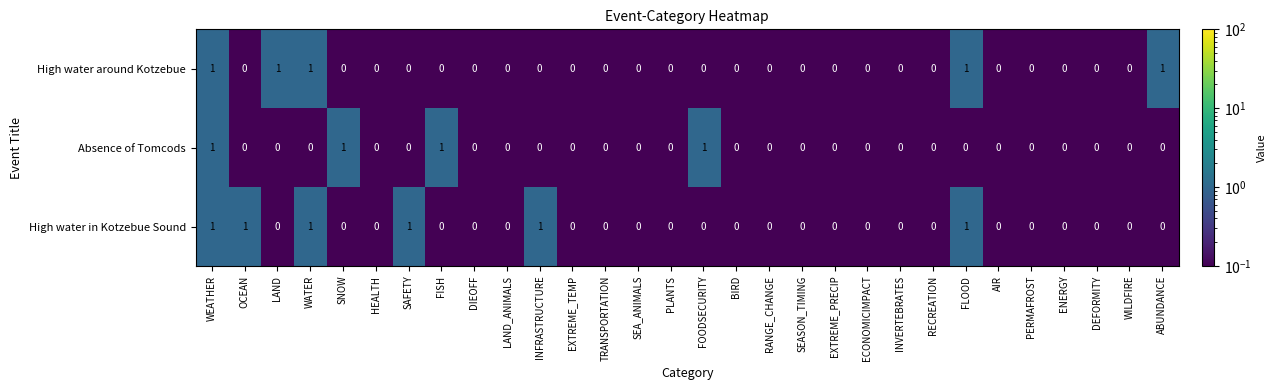

List the series in order of their overall mean, highest first.

High water in Kotzebue Sound, High water around Kotzebue, Absence of Tomcods